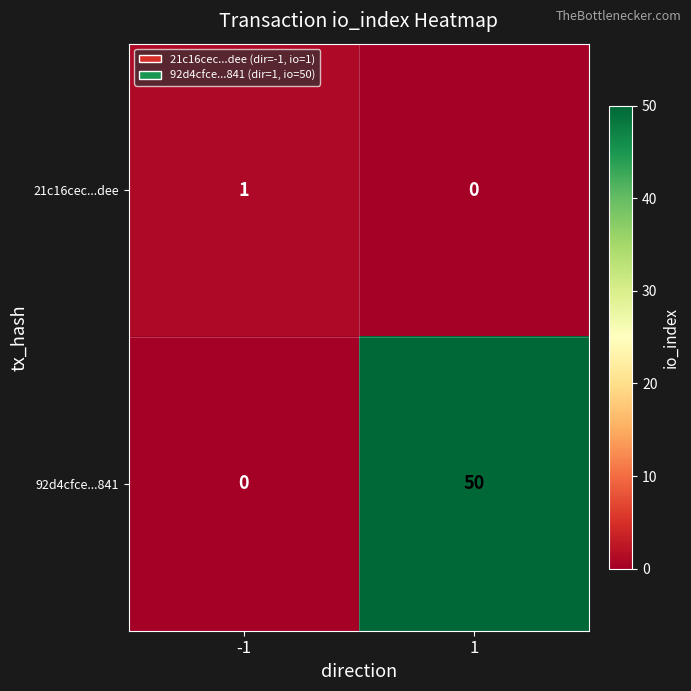

List the labels in order of 21c16cec...dee value, largest first.

-1, 1